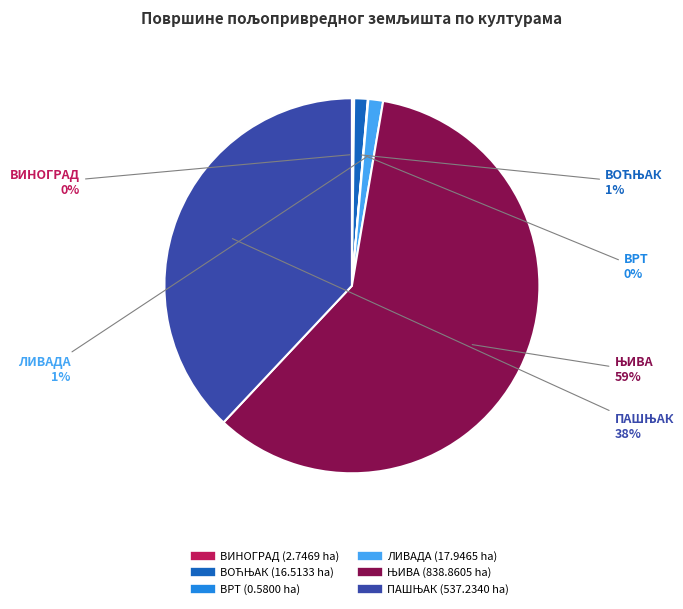

To the nearest percent, what is the average slice percentage?

17%